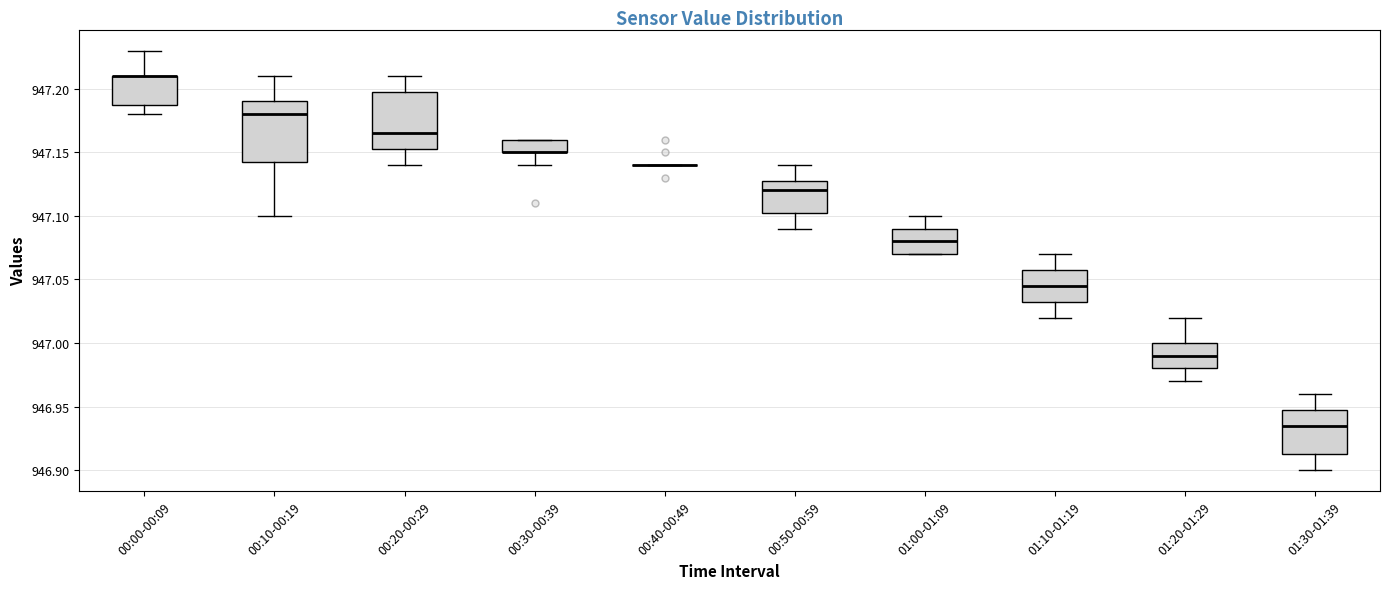

Reading left to right, read every box against the y-axis: the position of its median line, the range the box covers, and the ends of its whiskers. The values are not printed on the chart, so give them approximately, as read against the axis.

00:00-00:09: median 947.210 (drawn on the box's upper edge), box 947.190 to 947.210, whiskers 947.180 to 947.230
00:10-00:19: median 947.180, box 947.145 to 947.190, whiskers 947.100 to 947.210
00:20-00:29: median 947.165, box 947.155 to 947.200, whiskers 947.140 to 947.210
00:30-00:39: median 947.150 (drawn on the box's lower edge), box 947.150 to 947.160, whiskers 947.140 to 947.160
00:40-00:49: box collapsed to a line at 947.140, whiskers 947.140 to 947.140
00:50-00:59: median 947.120, box 947.105 to 947.130, whiskers 947.090 to 947.140
01:00-01:09: median 947.080, box 947.070 to 947.090, whiskers 947.070 to 947.100
01:10-01:19: median 947.045, box 947.035 to 947.060, whiskers 947.020 to 947.070
01:20-01:29: median 946.990, box 946.980 to 947.000, whiskers 946.970 to 947.020
01:30-01:39: median 946.935, box 946.915 to 946.950, whiskers 946.900 to 946.960